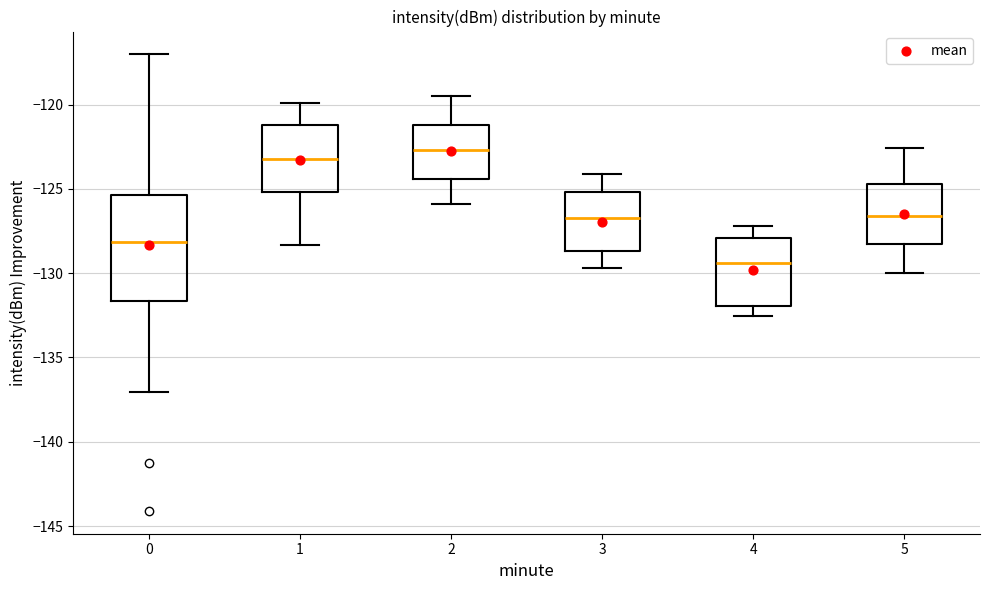

Which box has the highest median line?

2